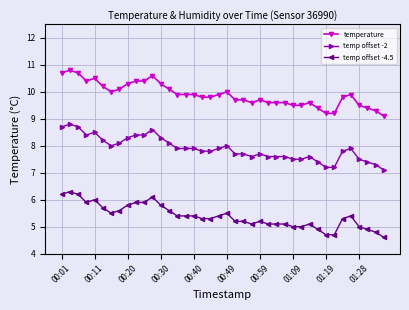

What are all the series names shown in the legend?

temperature, temp offset -2, temp offset -4.5